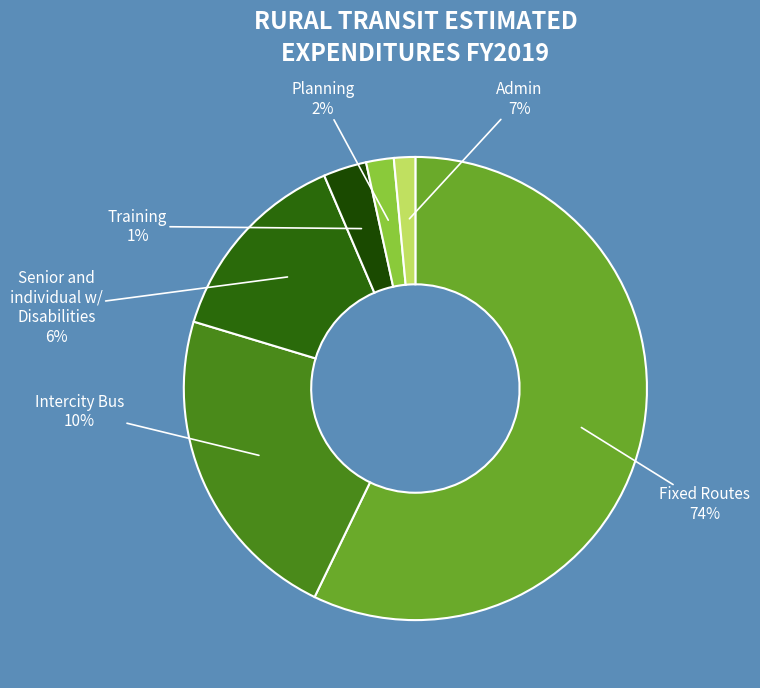

The 01 slice represents 2% of the pie. True or false?

True